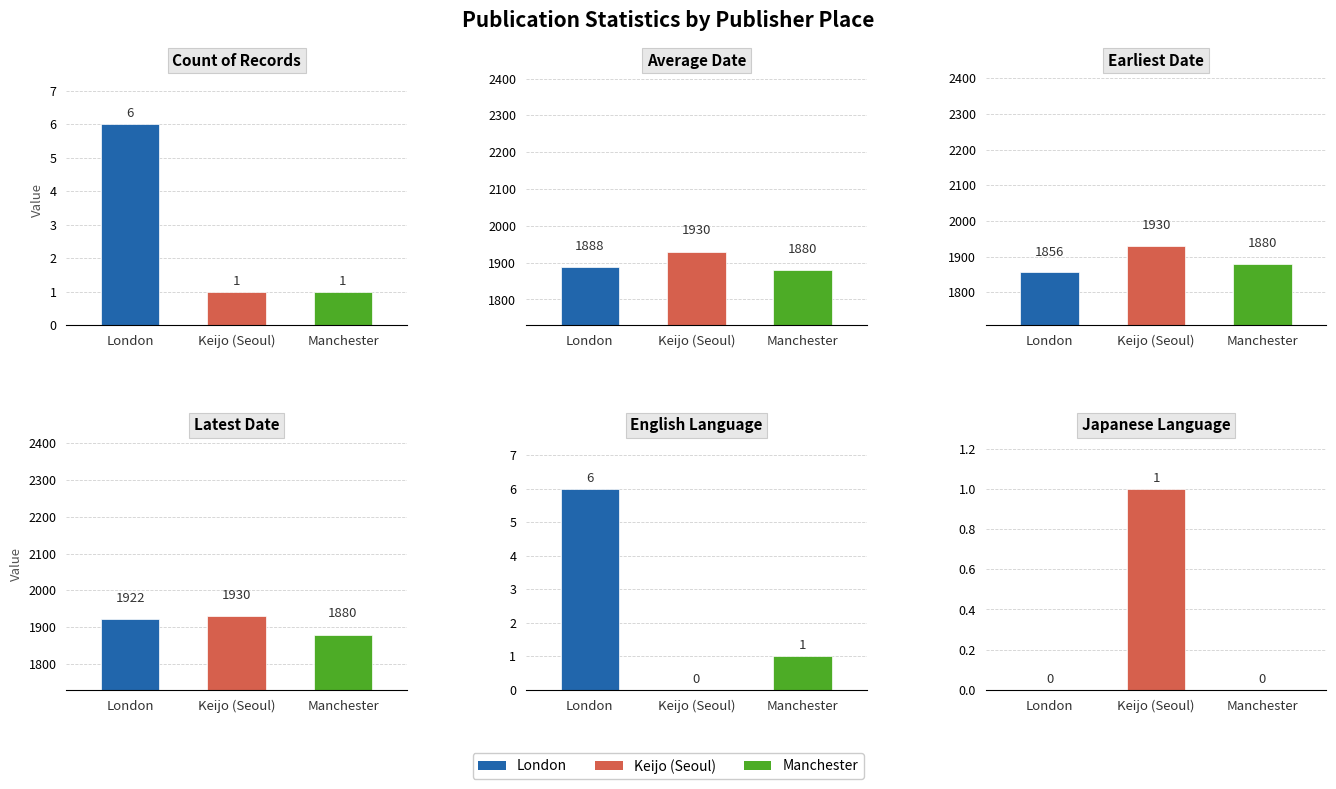

Which series has the largest total across all categories?

Latest Date